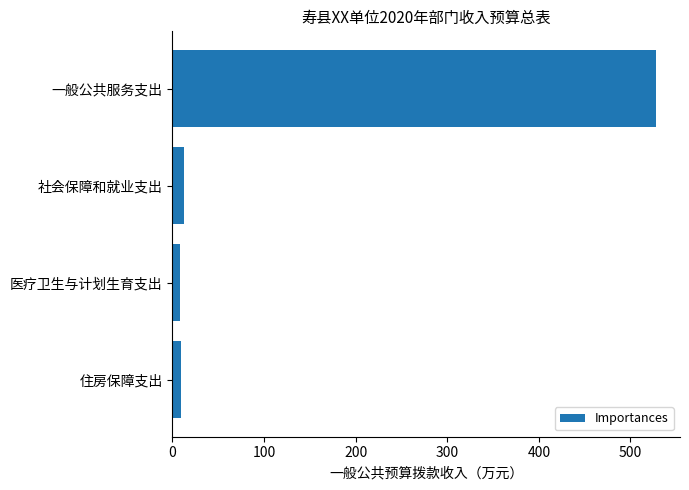

Read the value at 一般公共服务支出.

527.7